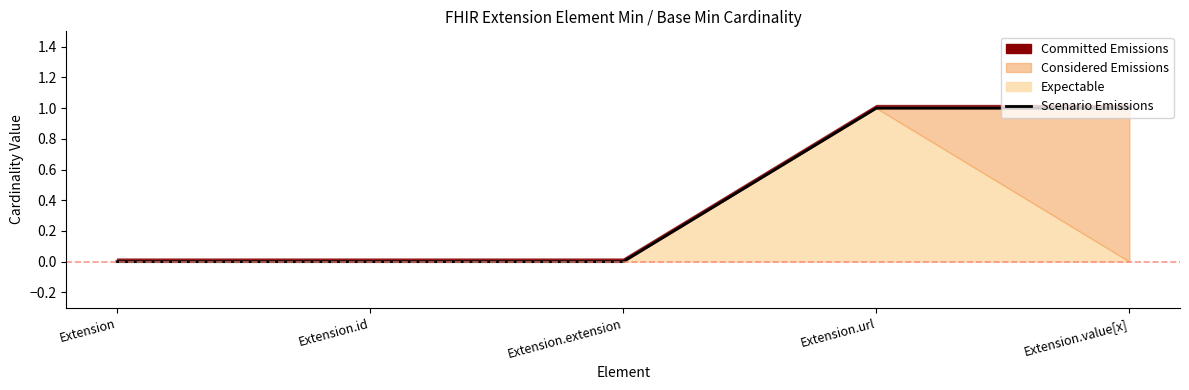

The value at Extension.extension is 0. True or false?

True